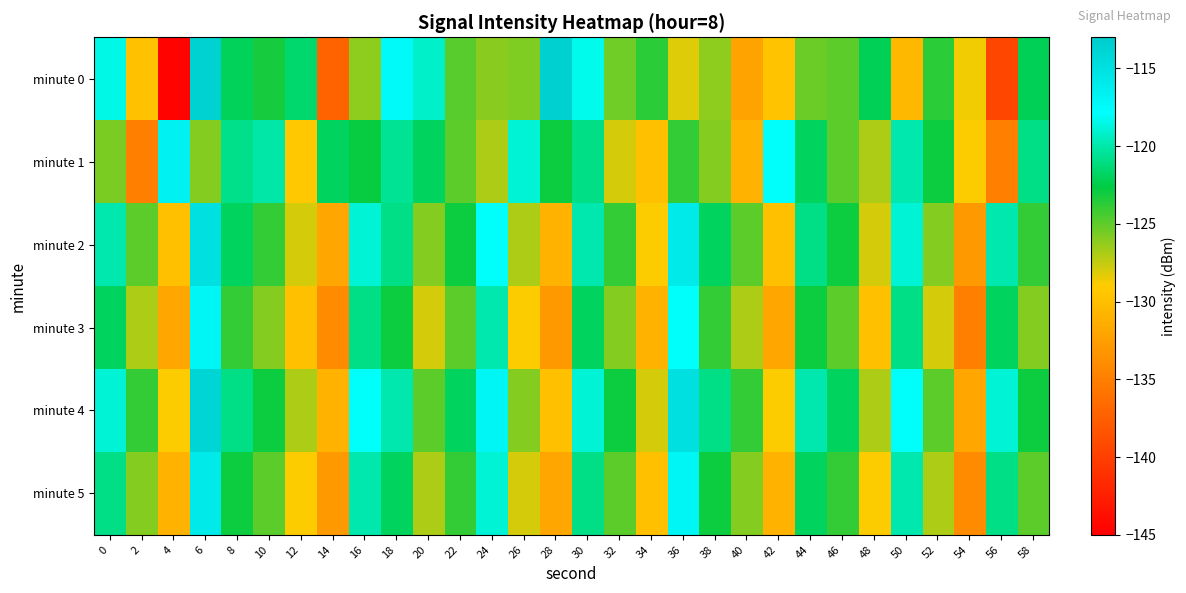

What is the spread (max minus min) of values at 26?

10.0